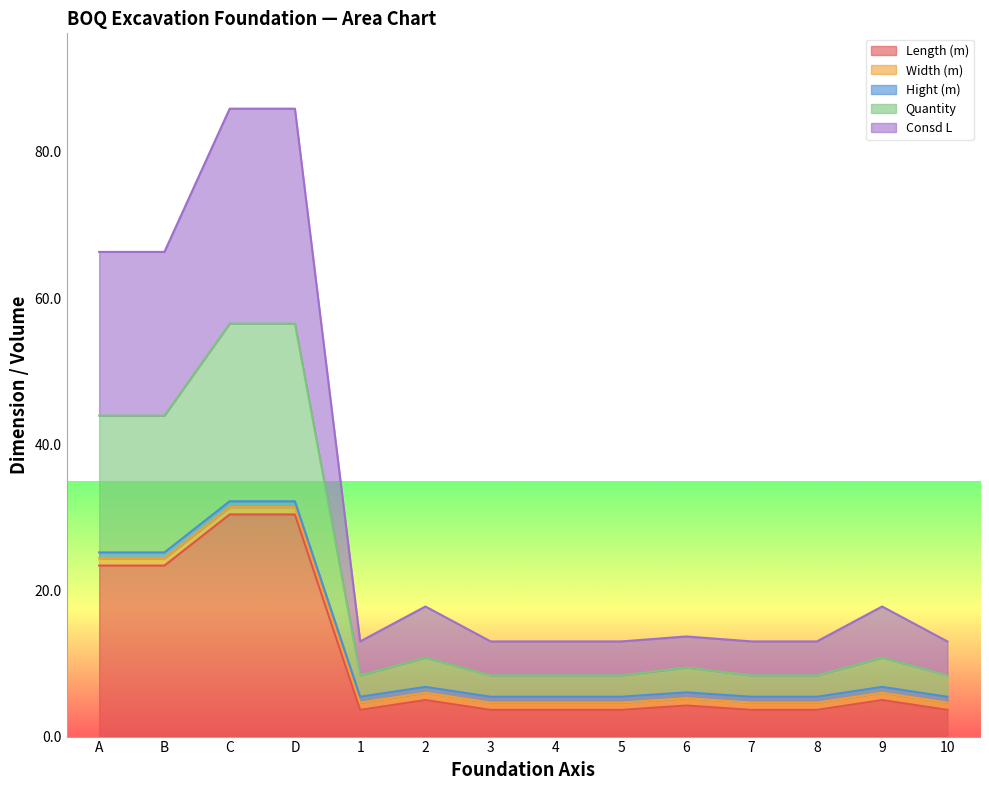

Is it true that Consd L equals 13.0 at 1?

True